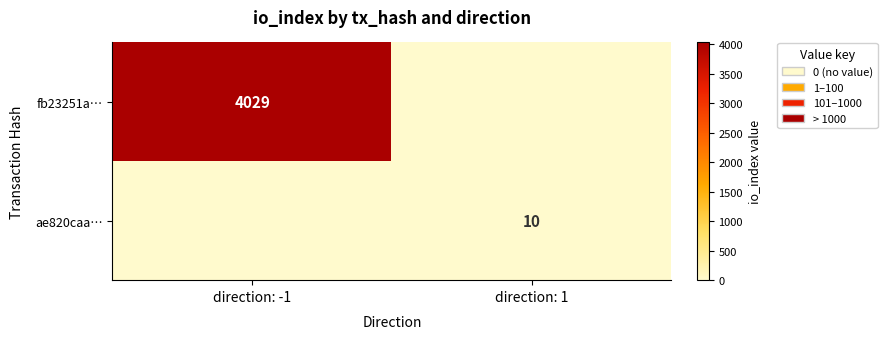

Count the number of data series in this chart.

2